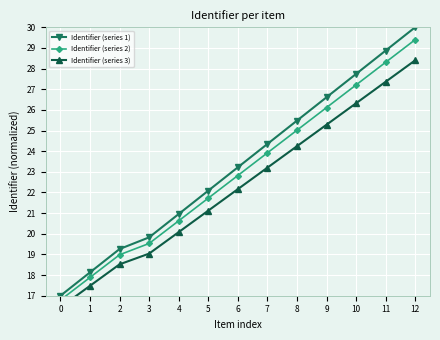

Which category has the highest value in the Identifier (series 1) series?

12